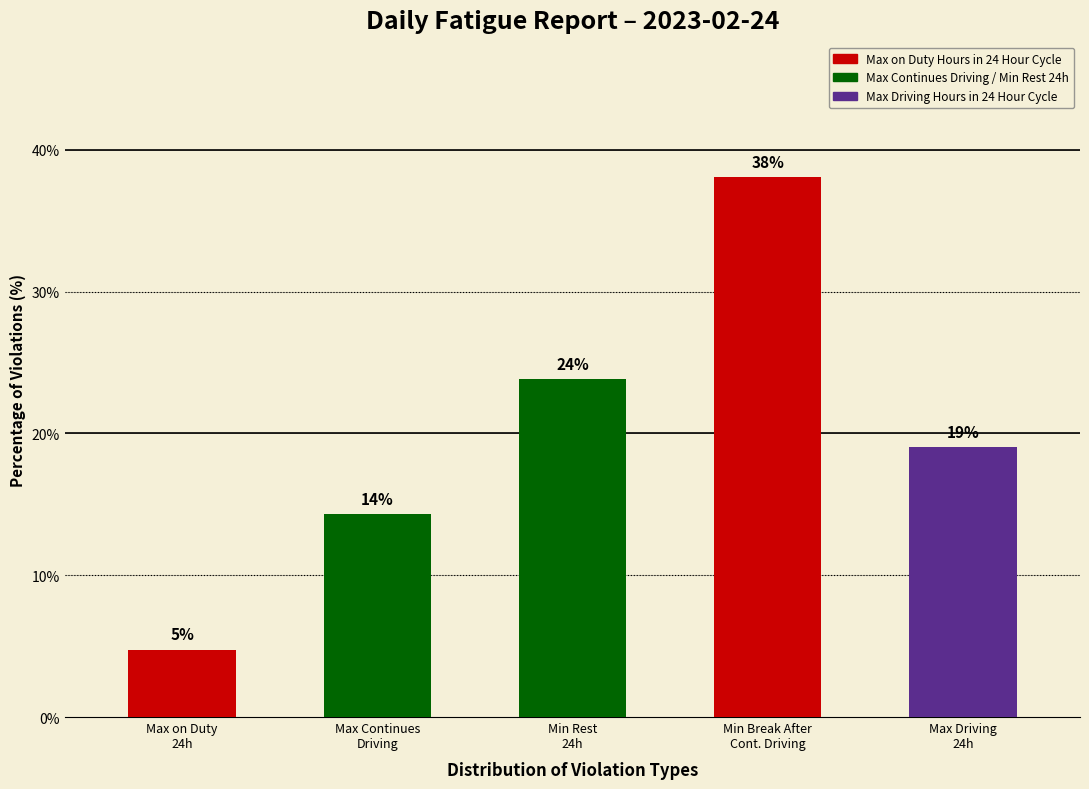

How many bars are there in total?

5